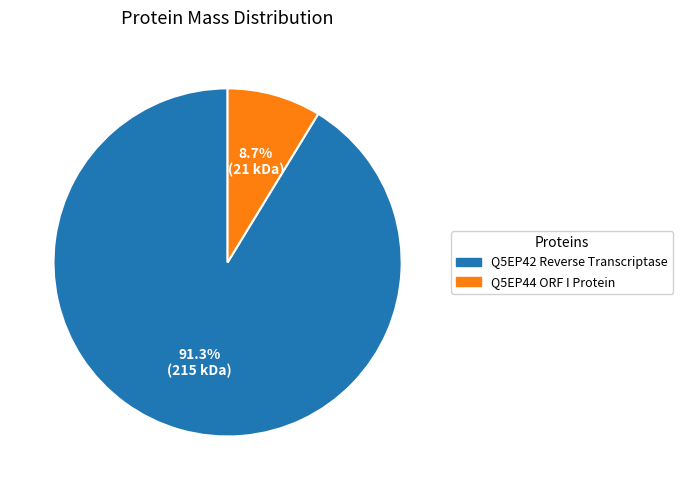

Is there any slice that represents more than half of the pie?

Yes